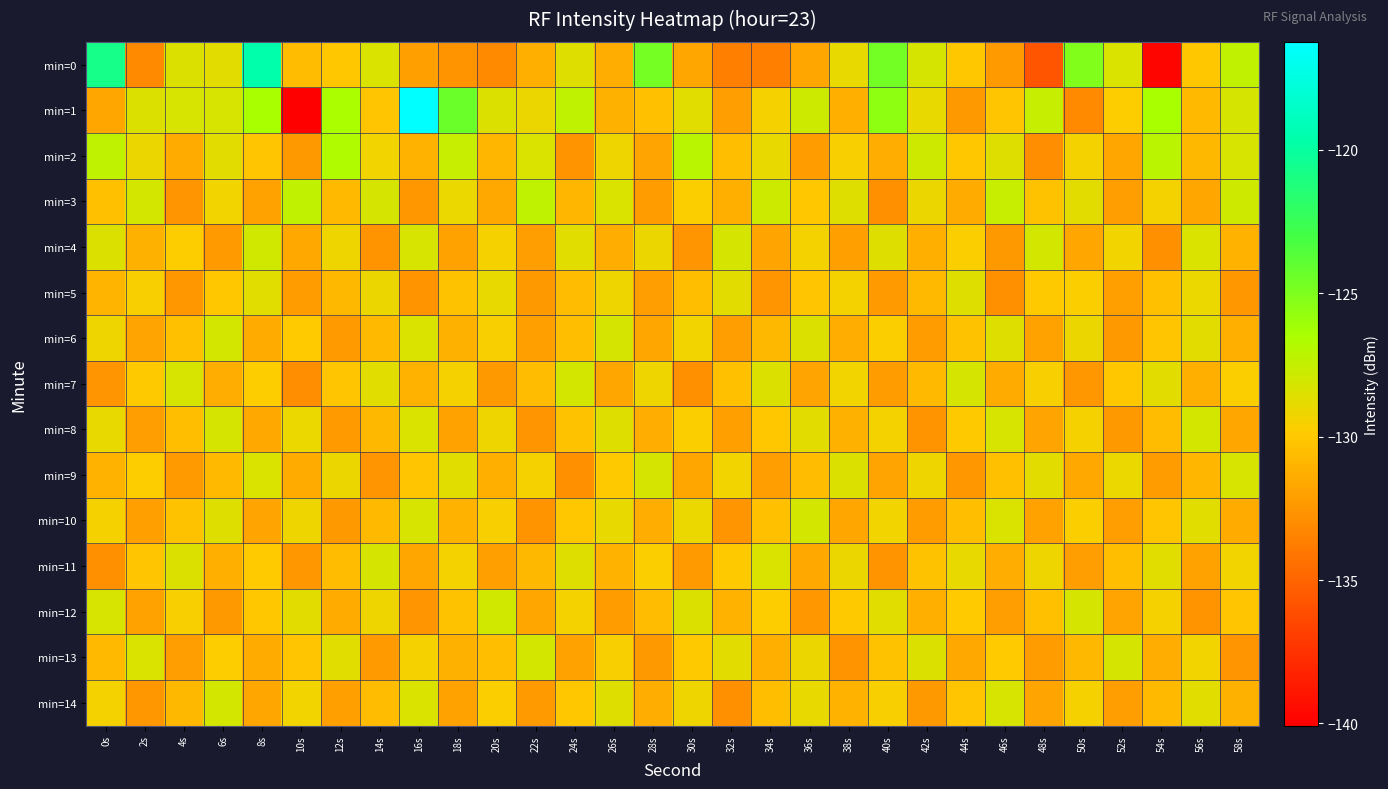

Between 38s and 28s, which is larger?

28s